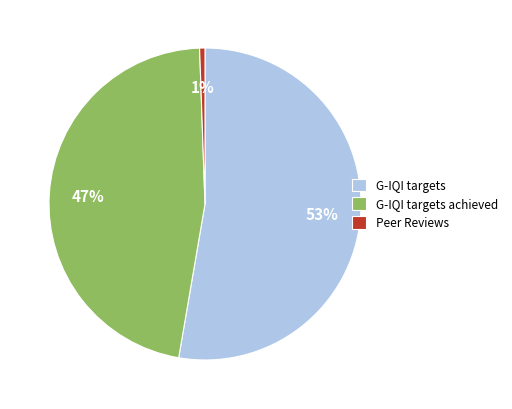

Which category has the smallest portion of the pie?

Peer Reviews